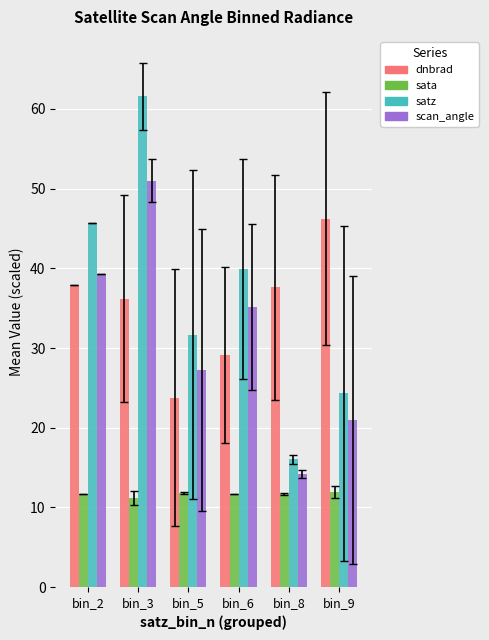

What are all the series names shown in the legend?

dnbrad, sata, satz, scan_angle